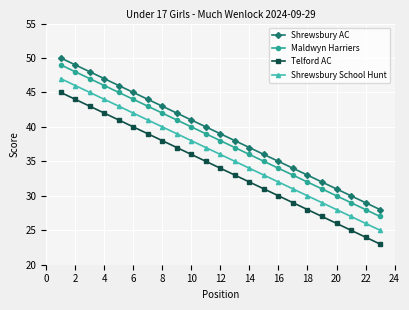

Reading left to right, transcribe all the data shown in this chart.

Shrewsbury AC: 50	49	48	47	46	45	44	43	42	41	40	39	38	37	36	35	34	33	32	31	30	29	28
Maldwyn Harriers: 49	48	47	46	45	44	43	42	41	40	39	38	37	36	35	34	33	32	31	30	29	28	27
Telford AC: 45	44	43	42	41	40	39	38	37	36	35	34	33	32	31	30	29	28	27	26	25	24	23
Shrewsbury School Hunt: 47	46	45	44	43	42	41	40	39	38	37	36	35	34	33	32	31	30	29	28	27	26	25